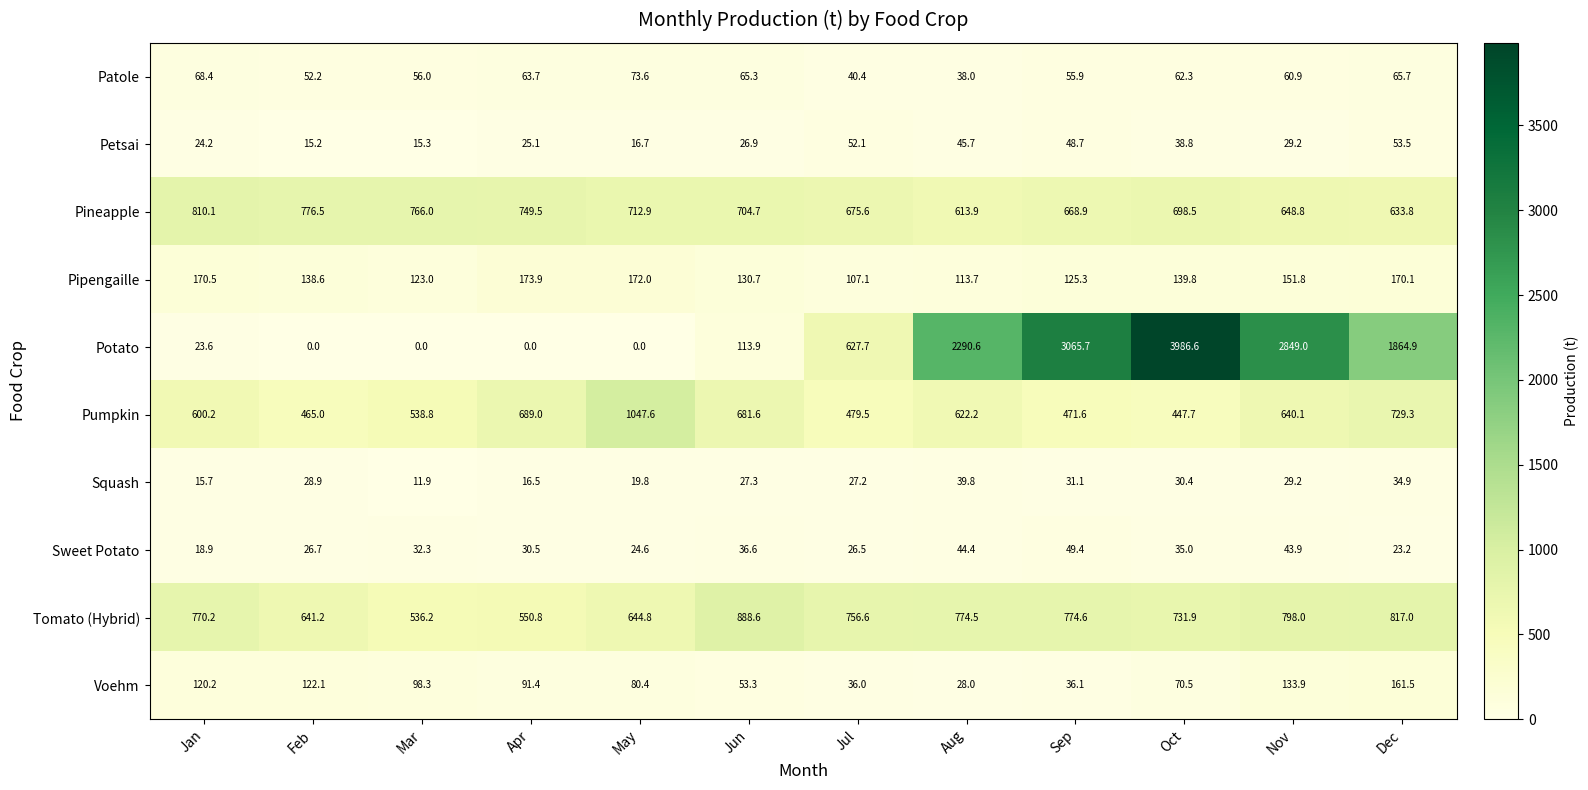

List the series in order of their peak value, highest first.

Potato, Pumpkin, Tomato (Hybrid), Pineapple, Pipengaille, Voehm, Patole, Petsai, Sweet Potato, Squash